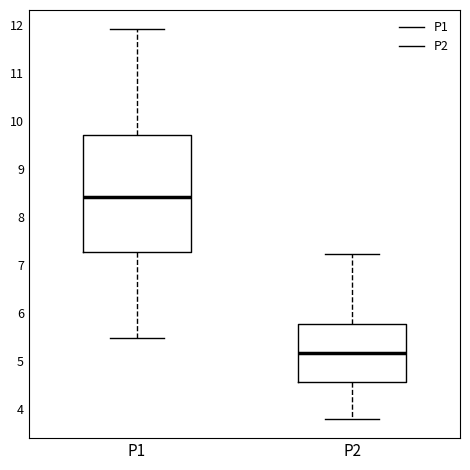

Comparing the boxes themselves (not the whiskers), which one is the tallest?

P1